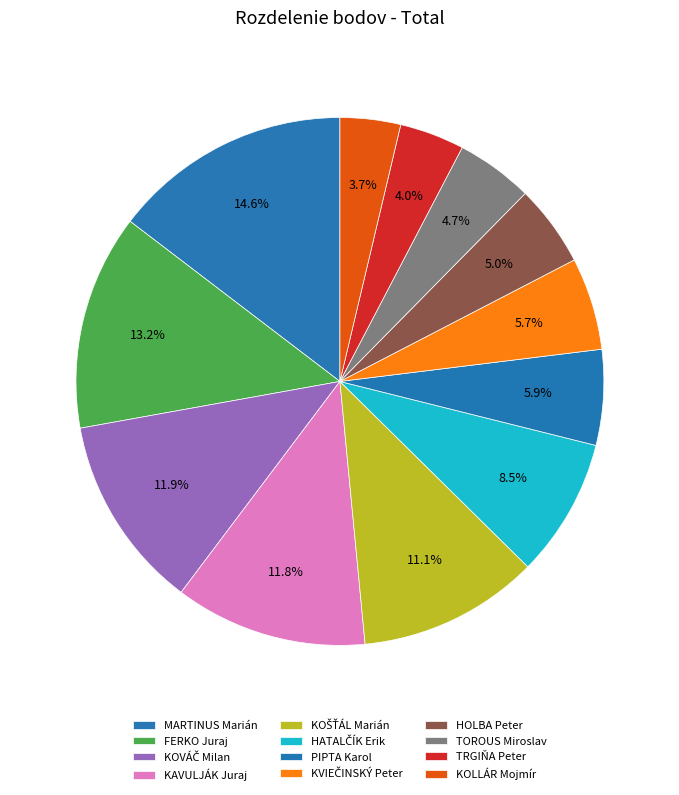

Is it true that TRGIŇA Peter is 4% of the pie?

True